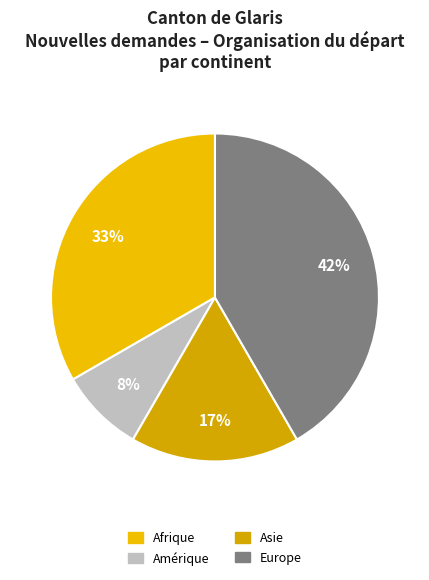

Rank the categories by value from highest to lowest.

Europe, Afrique, Asie, Amérique